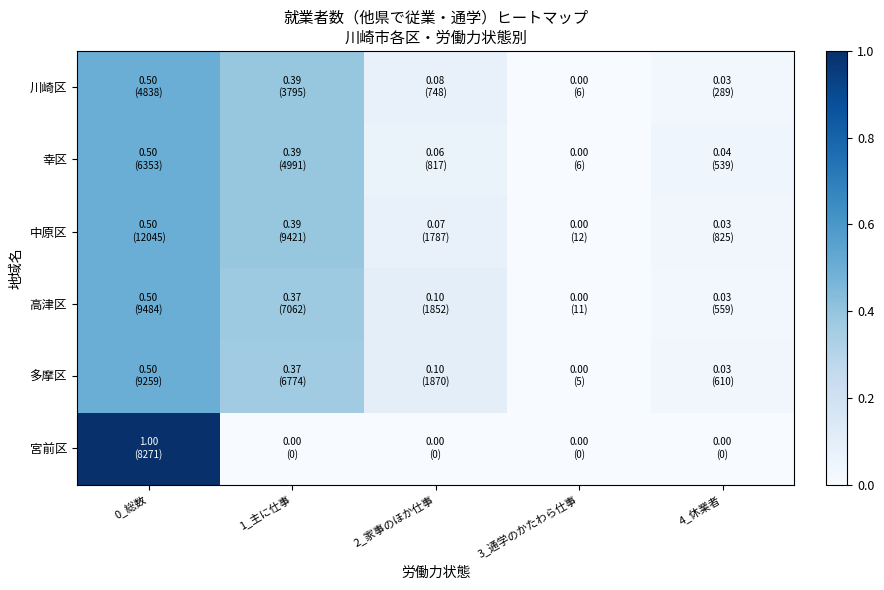

At how many categories does at least one series exceed 0?

5